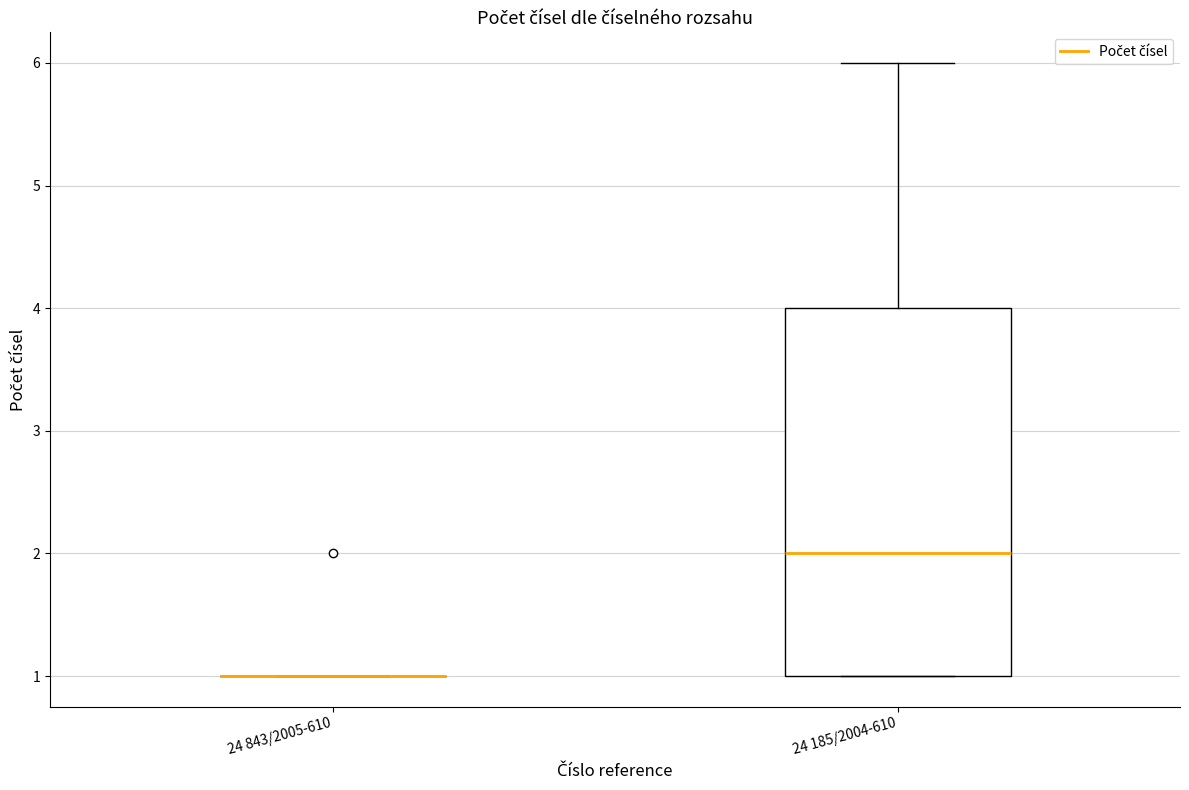

Which box is the tallest, from its lower edge to its upper edge?

24 185/2004-610